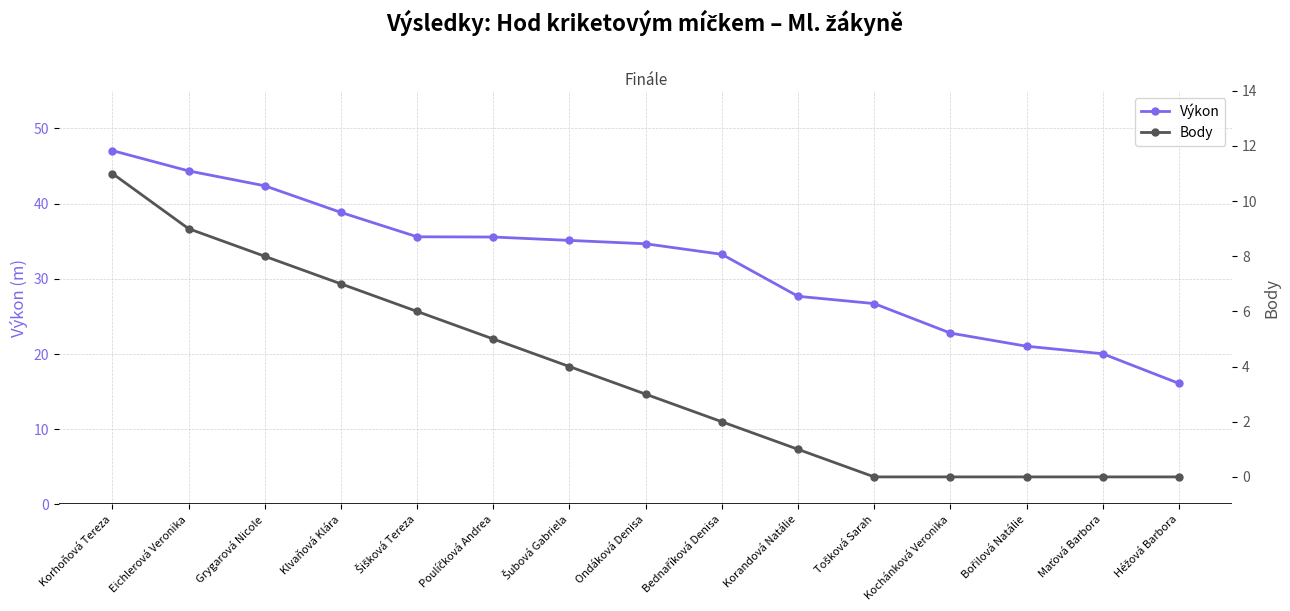

List the series in order of their overall mean, highest first.

Výkon, Body